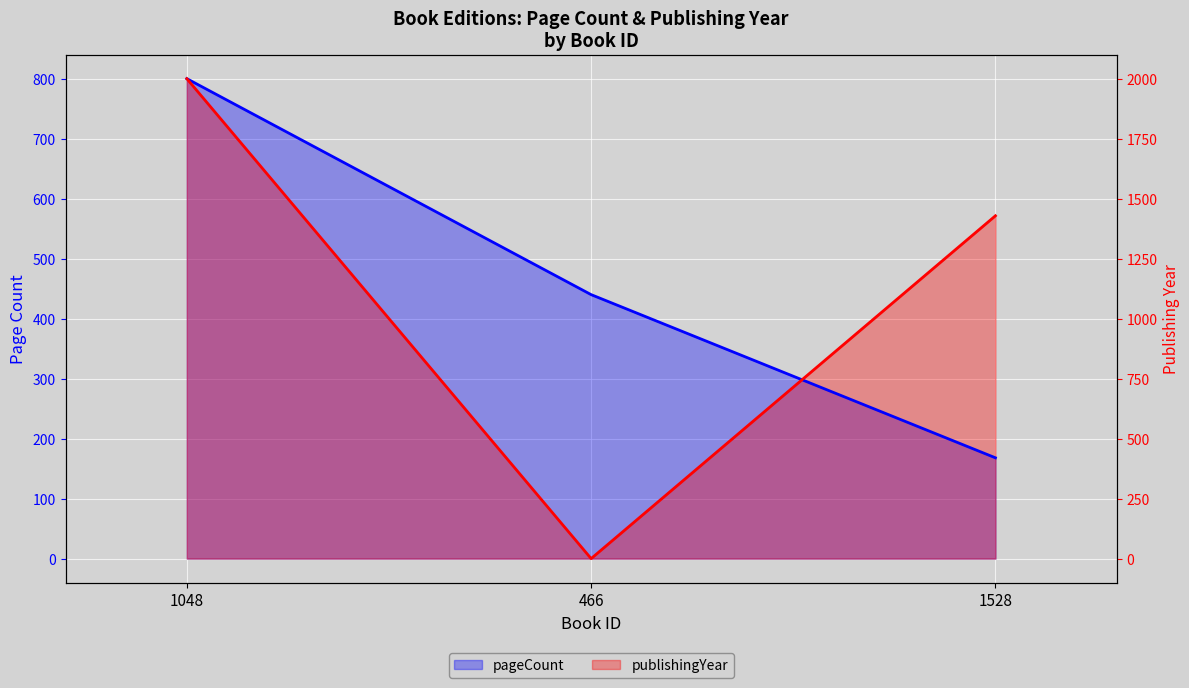

True or false: pageCount has a value of 243.5 at 1528.

False